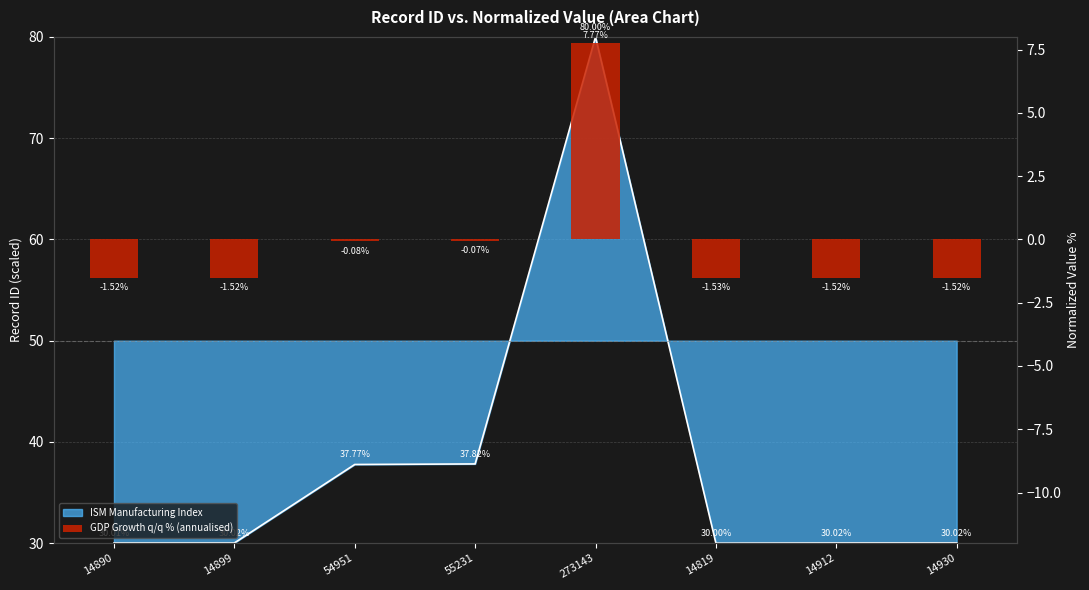

Where is the data nearest to the value 3?

55231